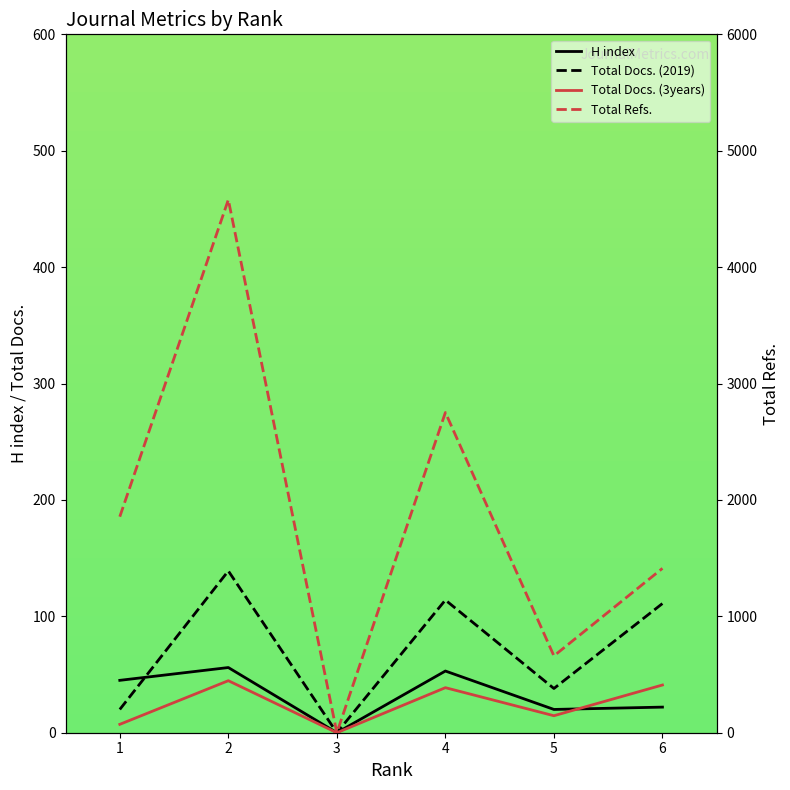

How many categories are shown in the chart?

6